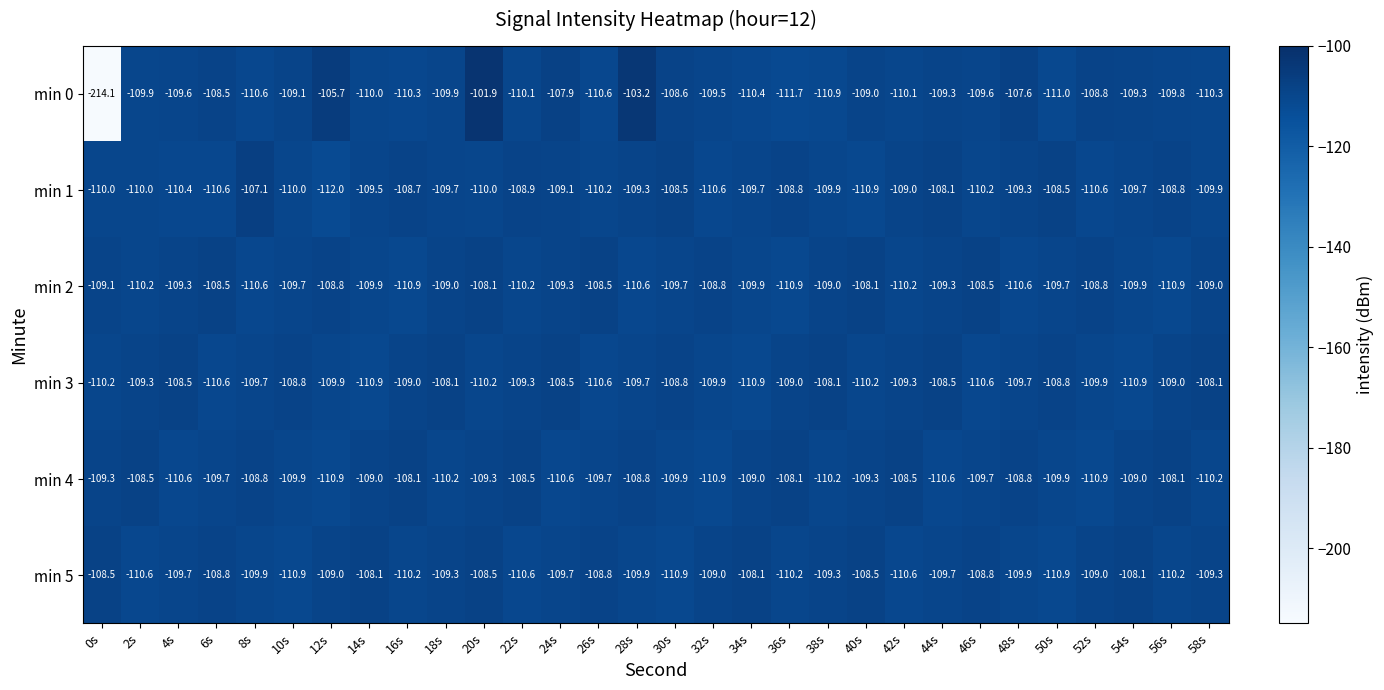

Rank the series at 2s from lowest to highest value.

min 5, min 2, min 1, min 0, min 3, min 4